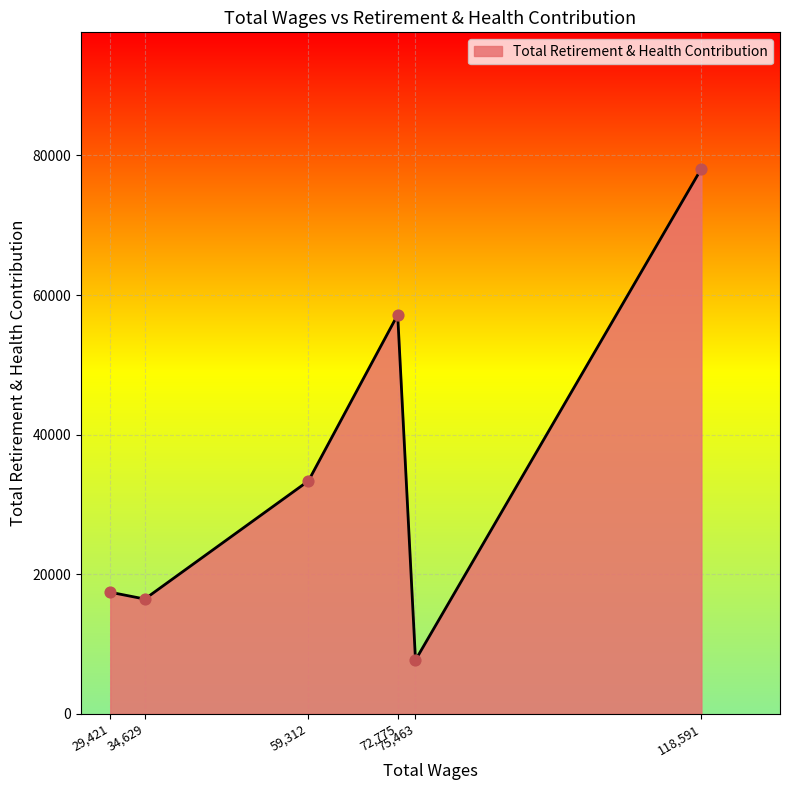

What is the difference between the second highest and minimum values?

49475